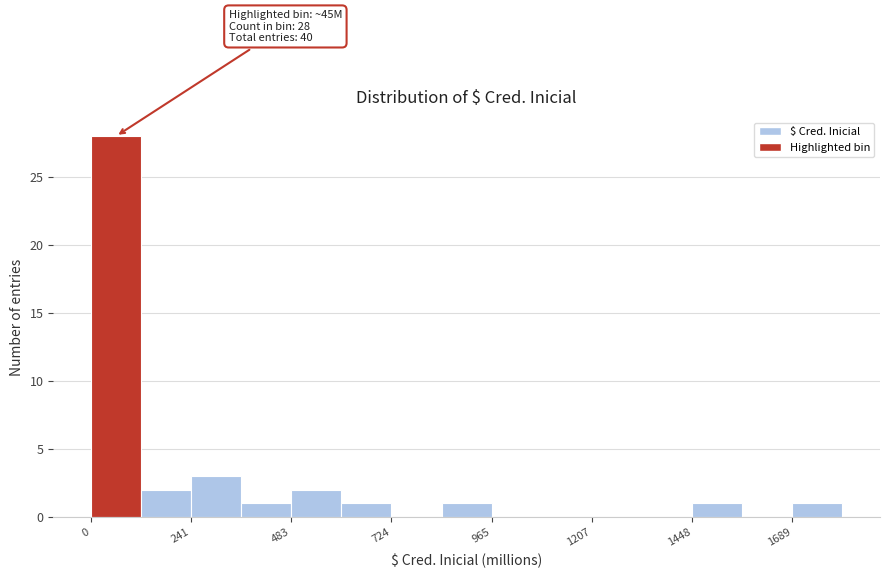

Read against the x-axis, roughly where is the centre of the tallest bar?

50